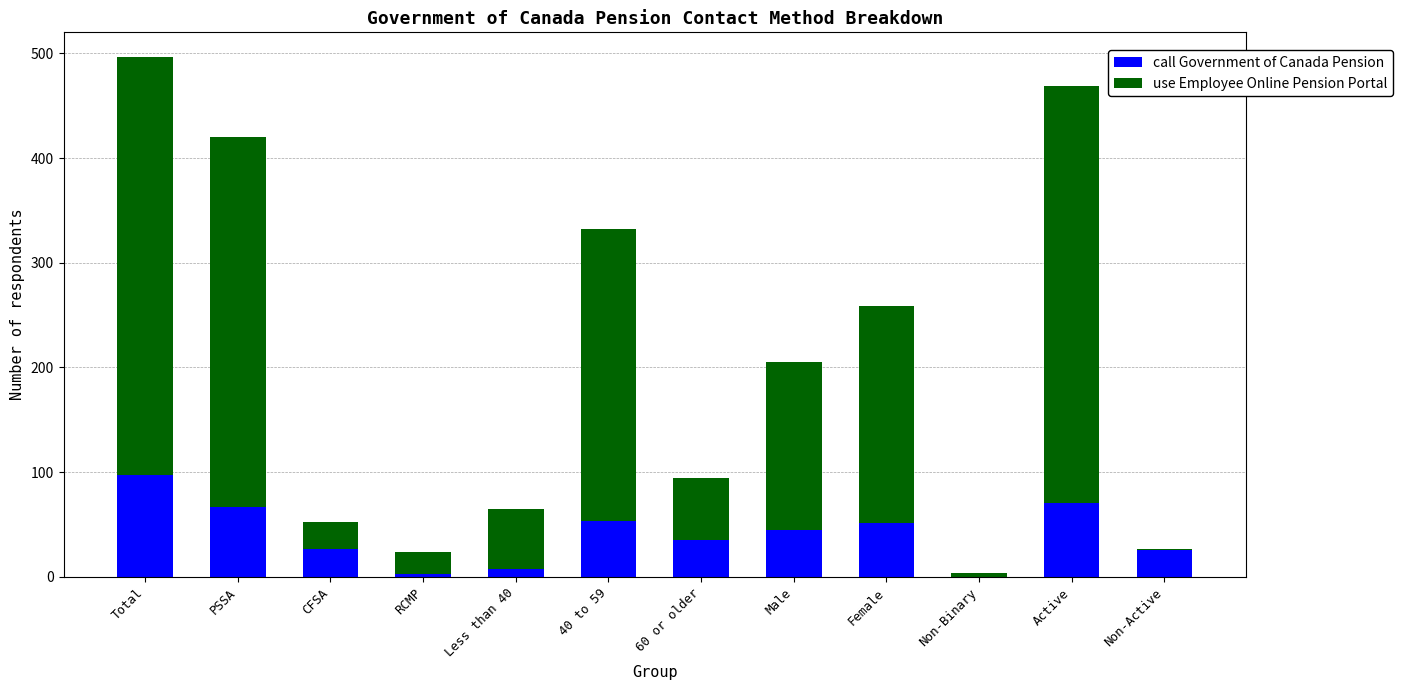

What is the total value across all series at Total?

496